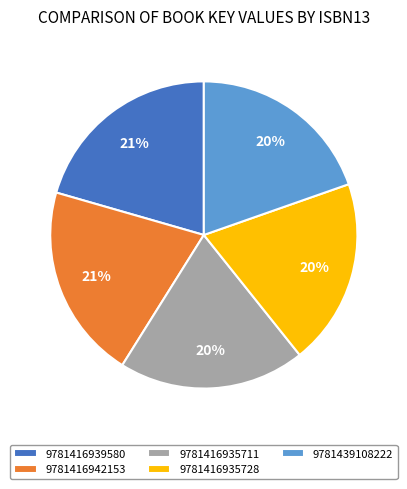

Do 9781416935728 and 9781416939580 together represent more than half of the pie?

No